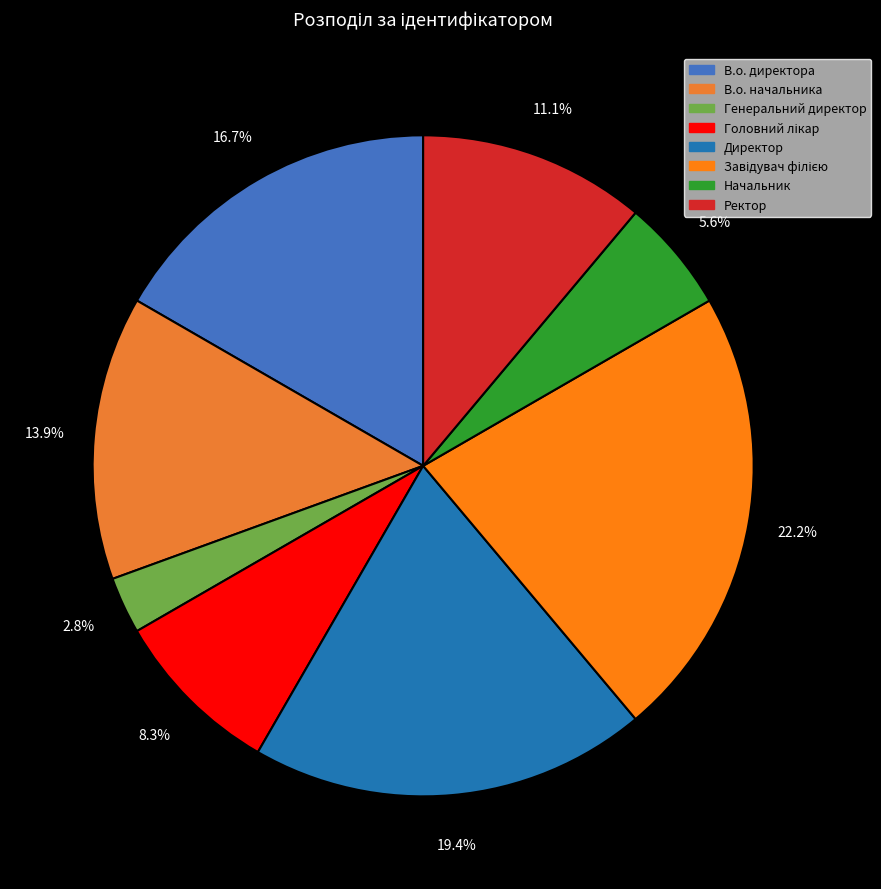

Which slice is the smallest?

Генеральний директор